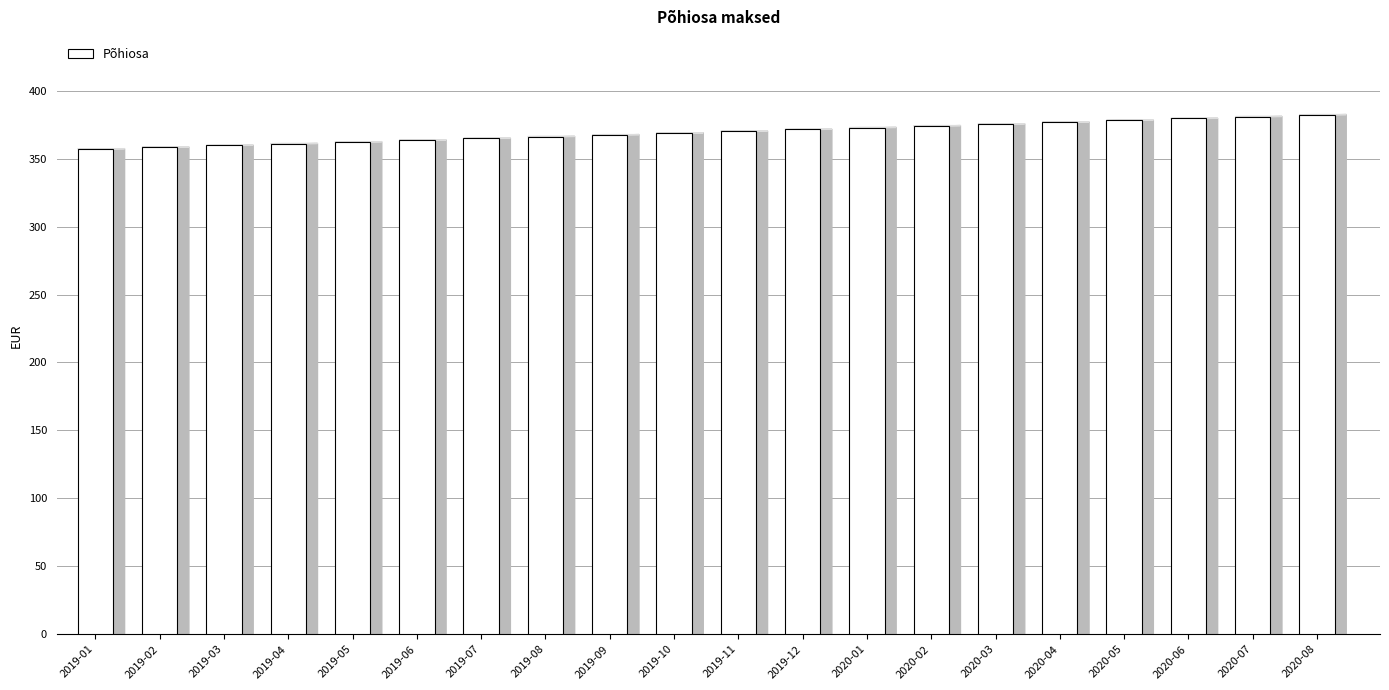

True or false: the data shows 609.2 at 2020-05.

False